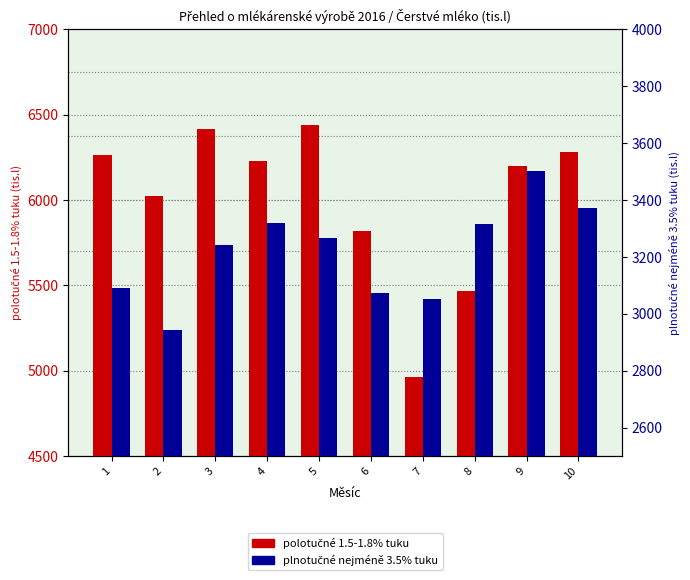

Is it true that plnotučné nejméně 3.5% tuku equals 5584.5 at 8?

False